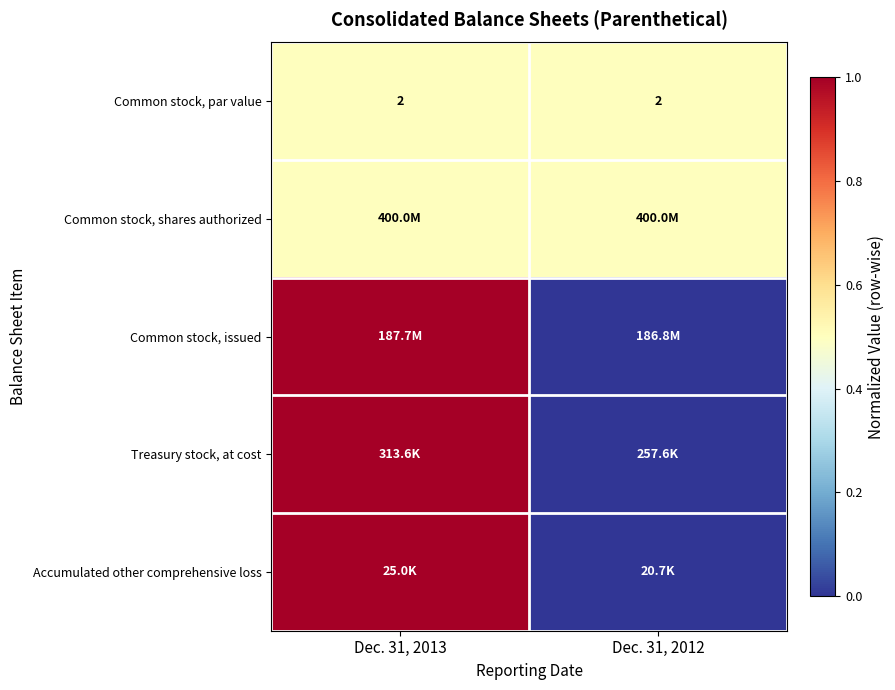

At how many categories does at least one series exceed 0?

2